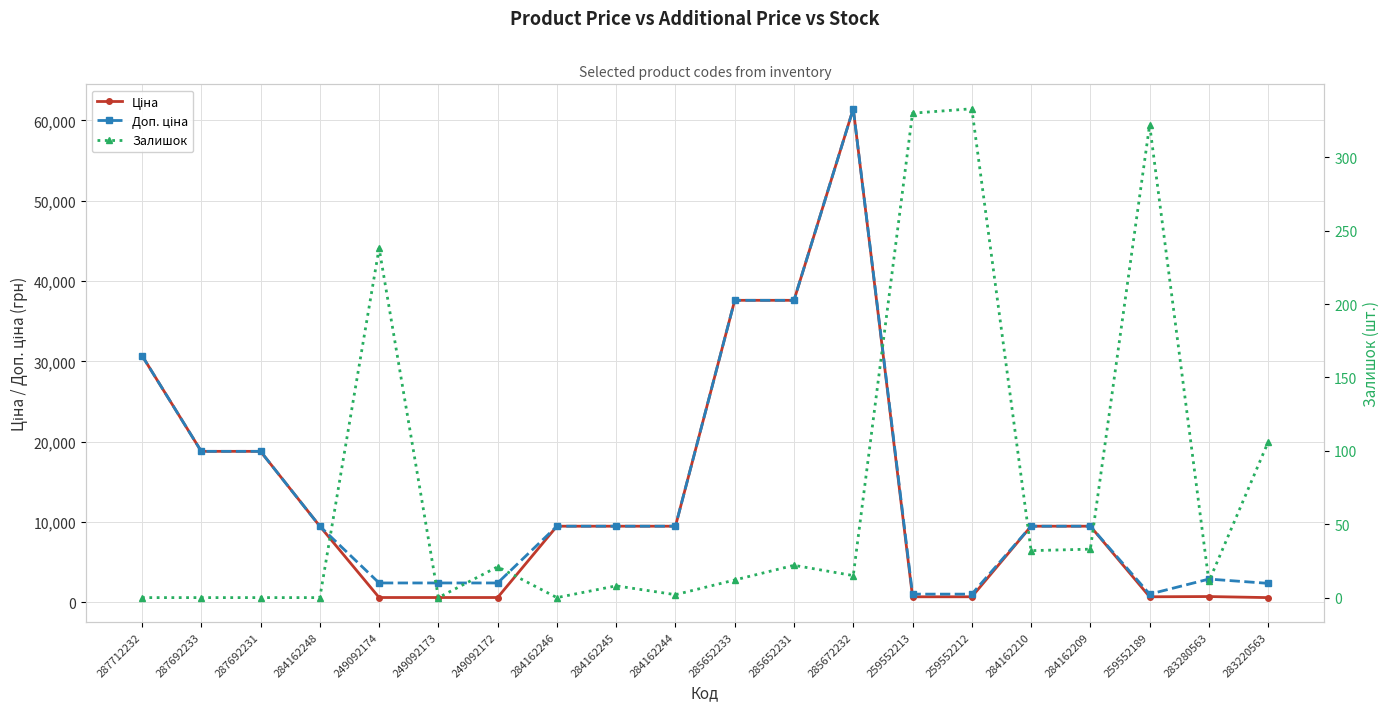

What is the highest value of the Доп. ціна series?

61434.3